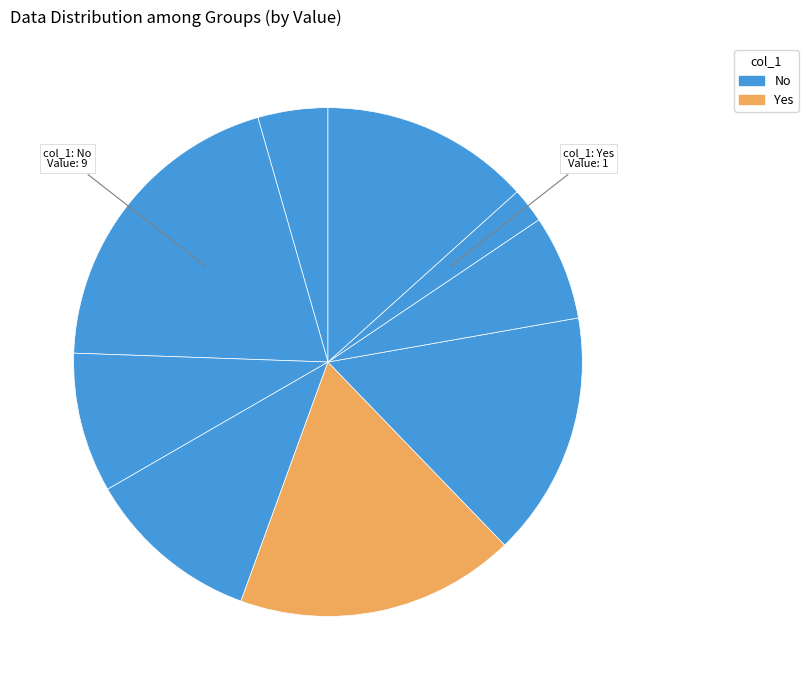

Count the number of slices in the pie.

9